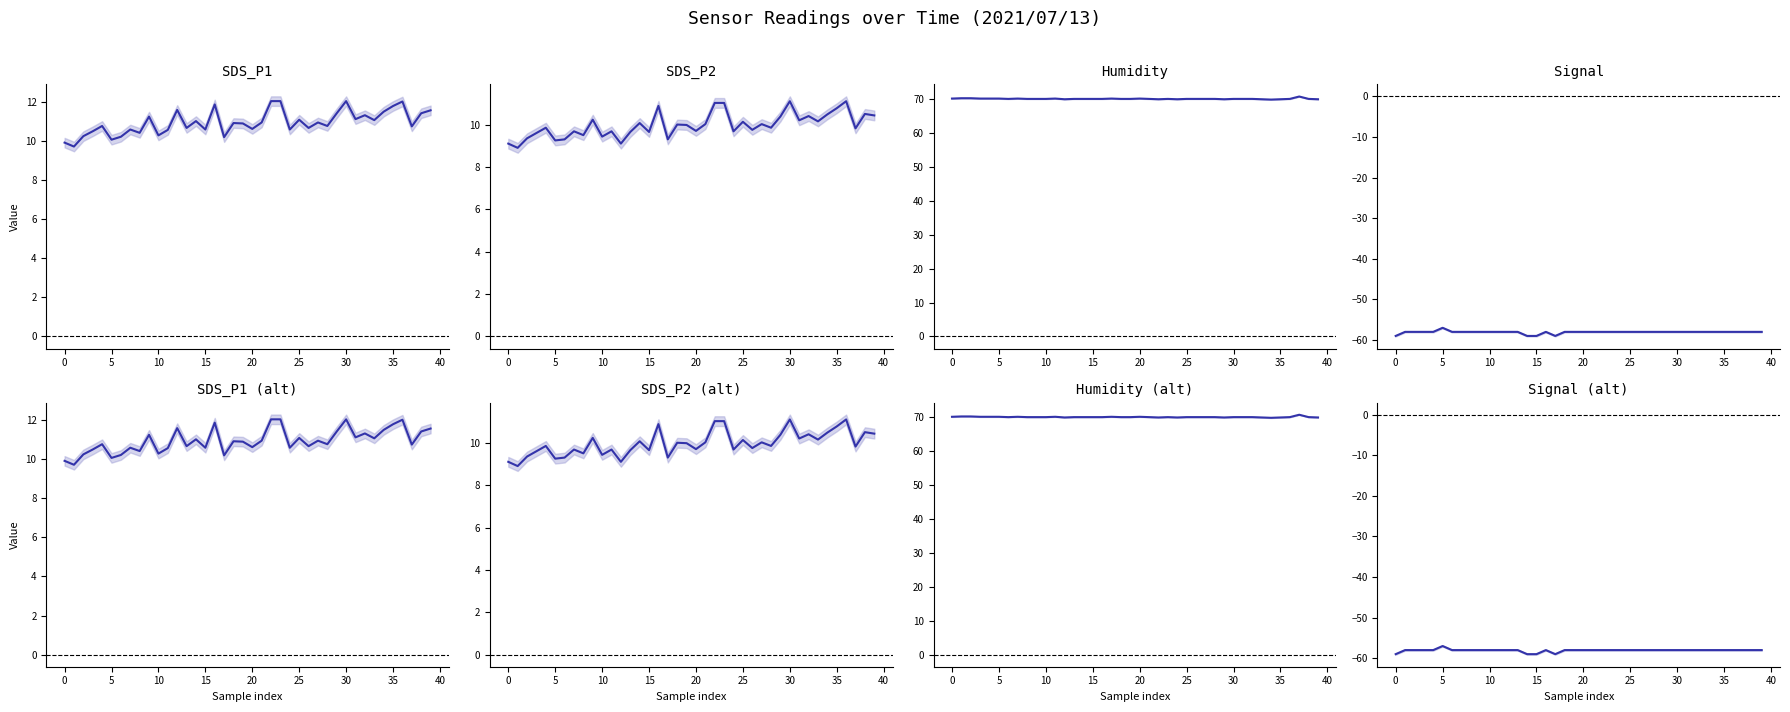

Is it true that SDS_P1 equals 17.5 at 26?

False